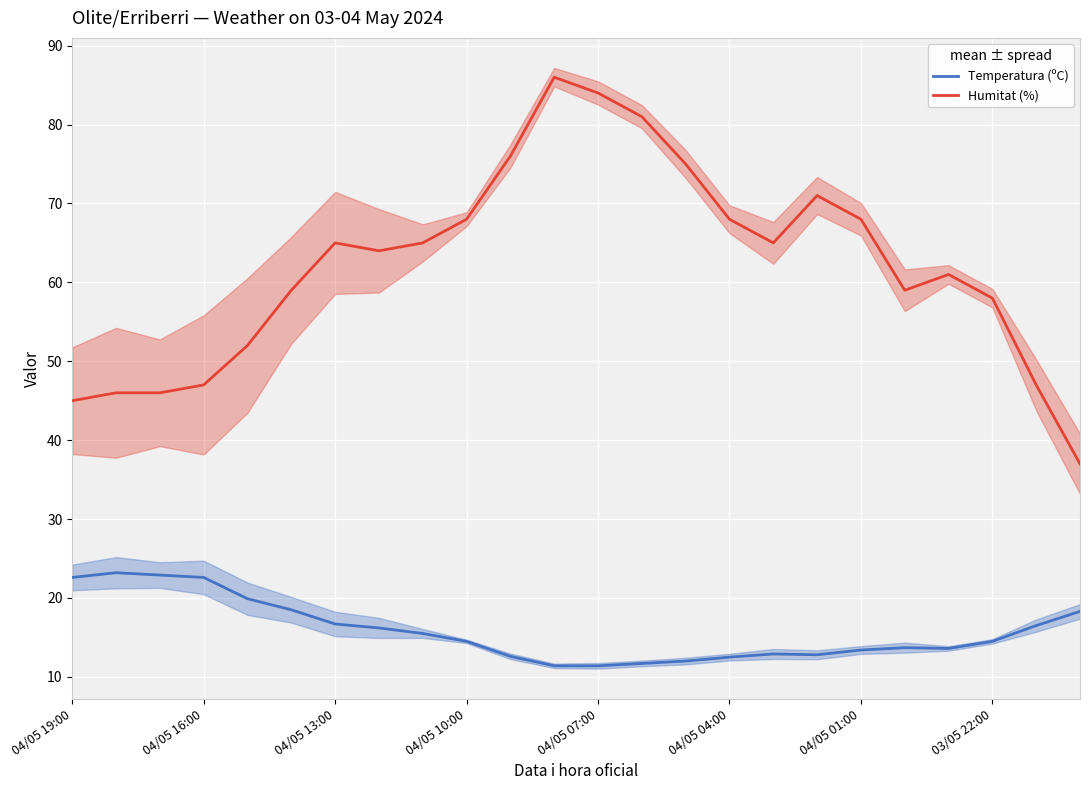

At which category is the sum across all series the highest?

11